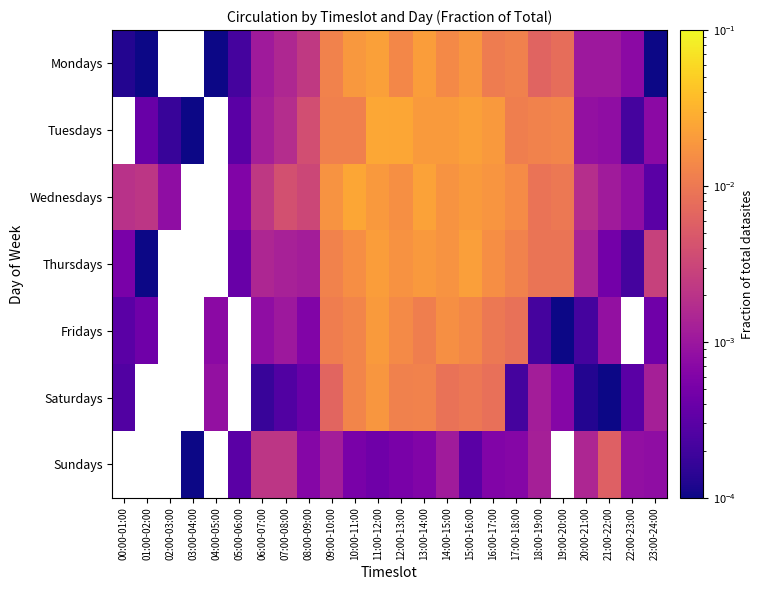

Is it true that Saturdays equals 0.0 at 14:00-15:00?

False